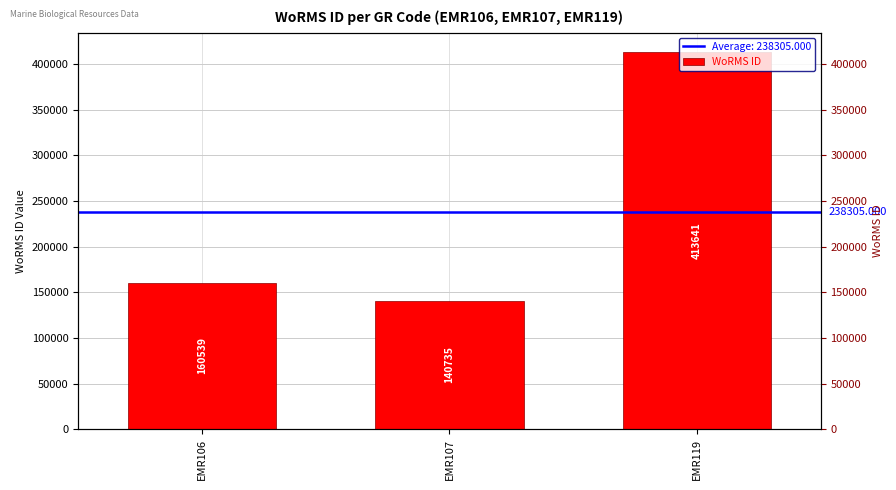

Are the bars horizontal?

No